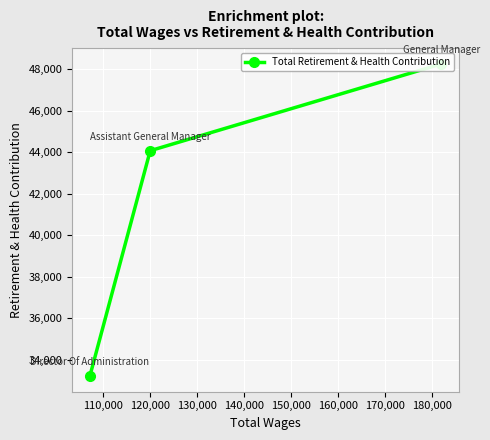

Is this an area chart (filled region under the line)?

No